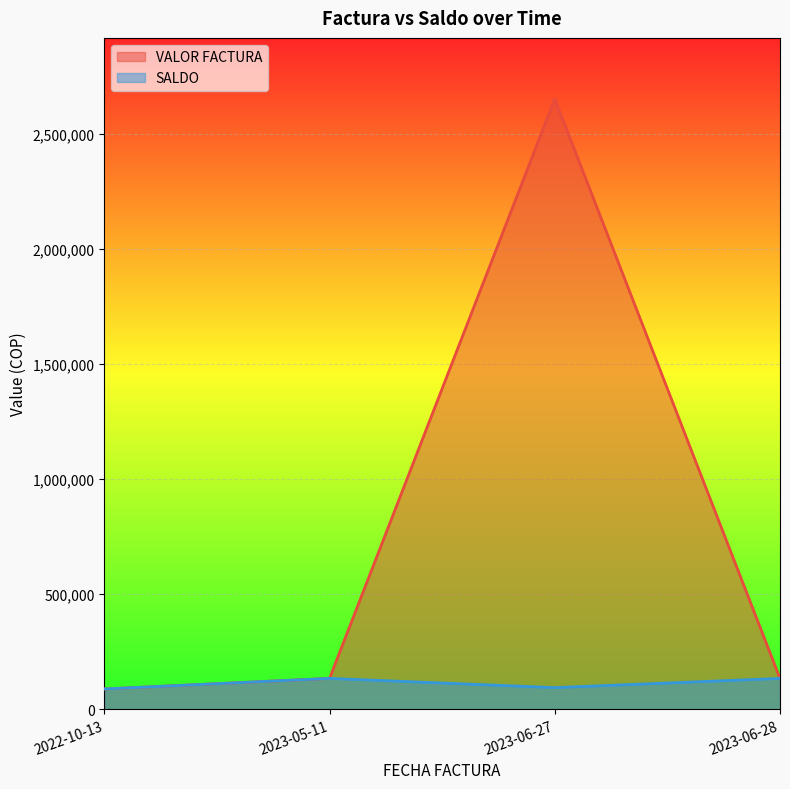

True or false: SALDO and VALOR FACTURA intersect in this chart.

False